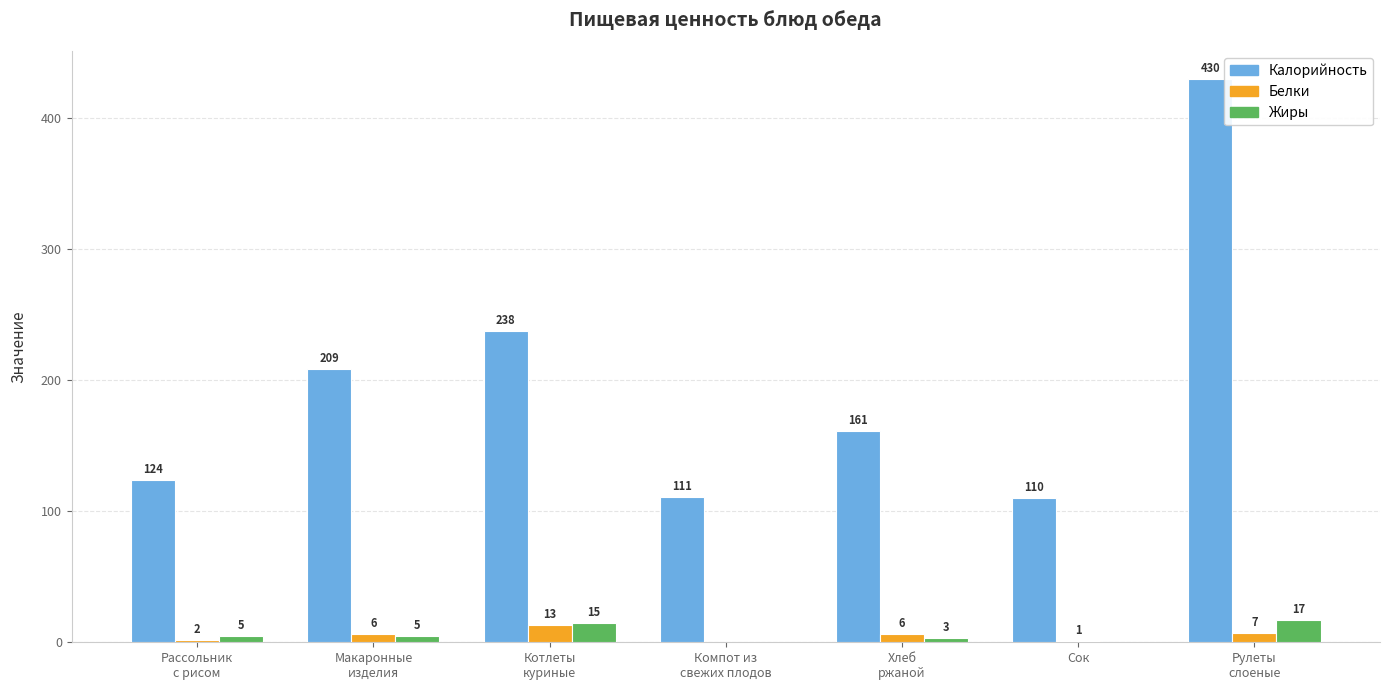

Is the value of Жиры at Рулеты
слоеные greater than the value of Калорийность at Хлеб
ржаной?

No